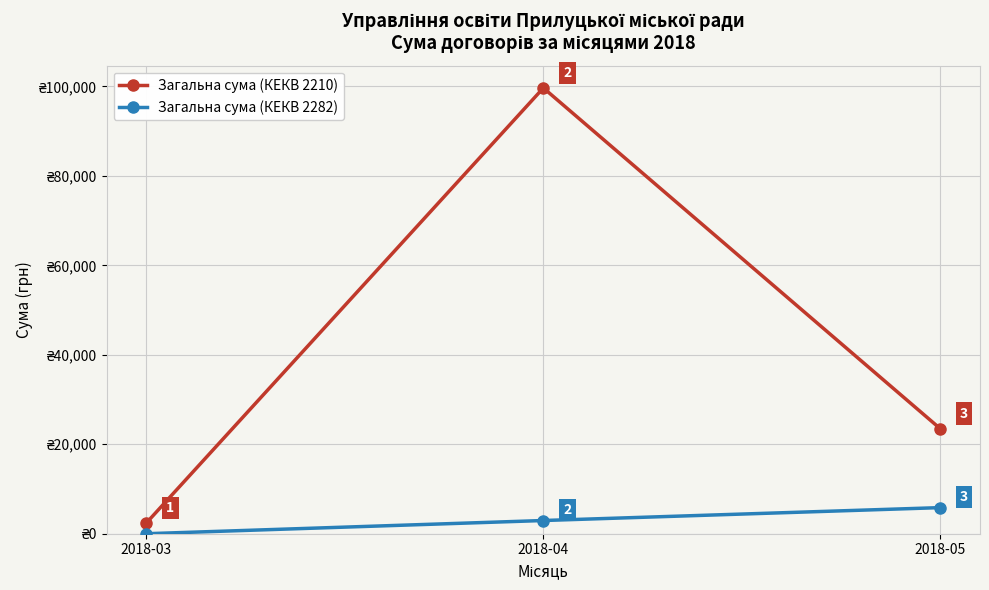

Which series has the largest total across all categories?

Загальна сума (КЕКВ 2210)